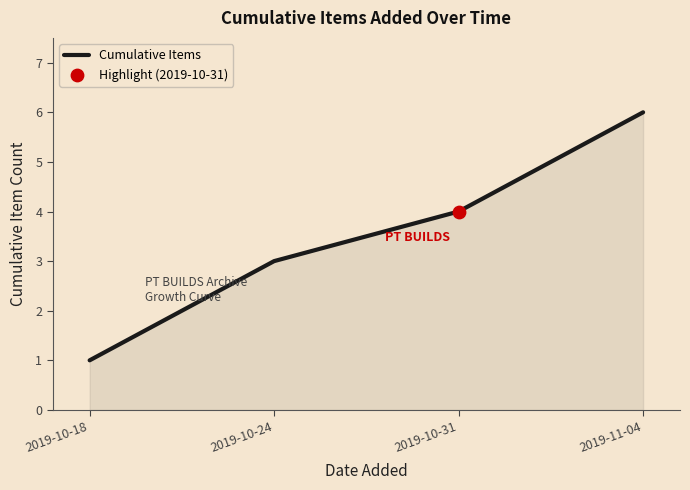

What is the change in value from 2019-10-18 to 2019-10-31?

+3